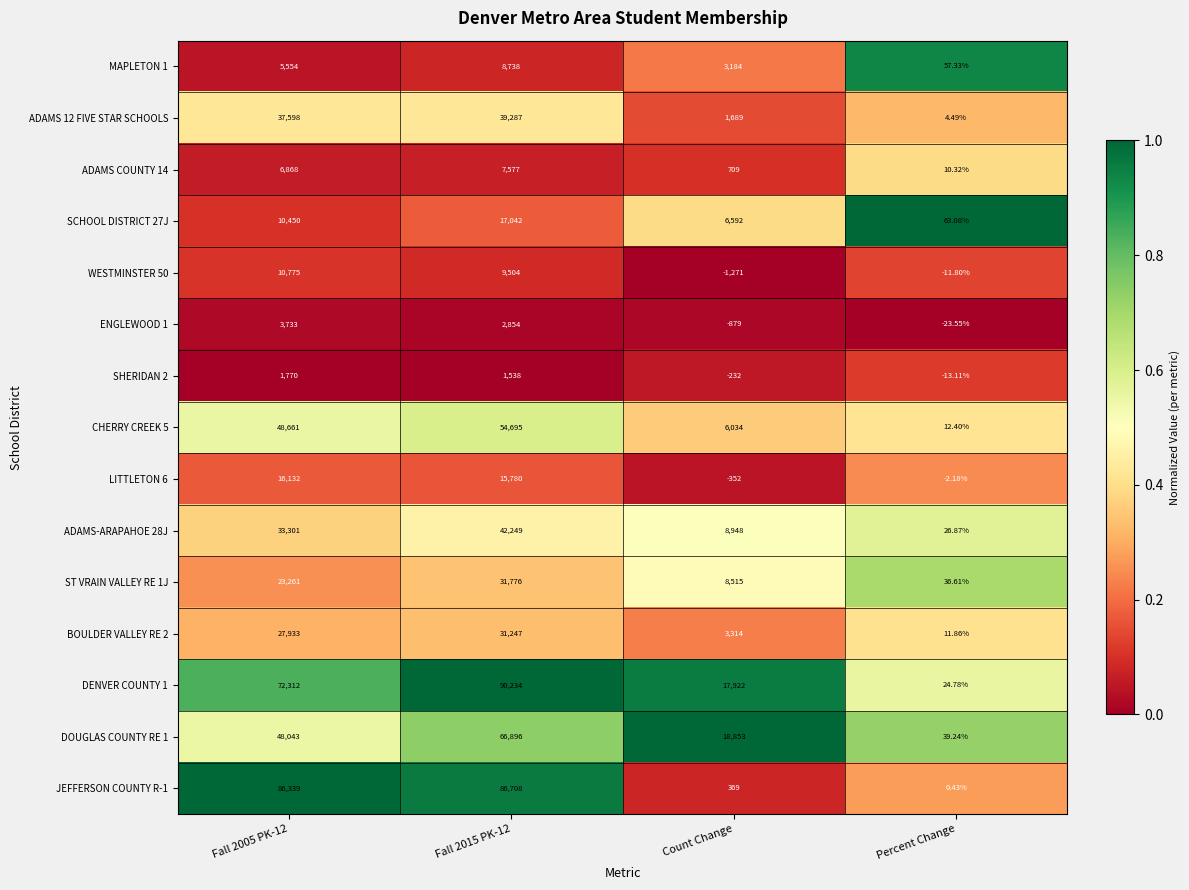

Is the value of JEFFERSON COUNTY R-1 at Fall 2005 PK-12 greater than the value of DENVER COUNTY 1 at Fall 2005 PK-12?

Yes